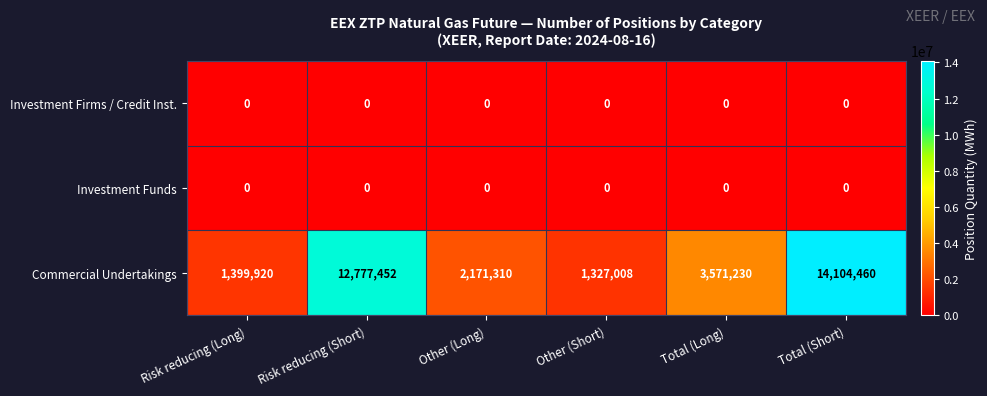

At which label does Commercial Undertakings reach its minimum?

Other (Short)